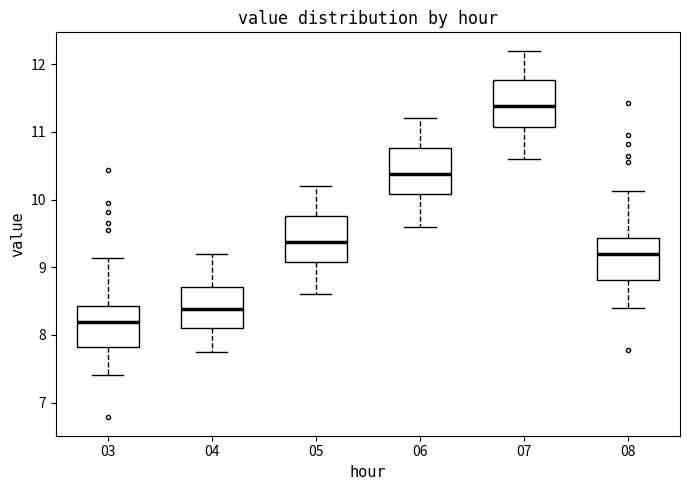

Reading left to right, read every box against the y-axis: the position of its median line, the range the box covers, and the ends of its whiskers. The values are not printed on the chart, so give them approximately, as read against the axis.

03: median 8.2, box 7.8 to 8.4, whiskers 7.4 to 9.1
04: median 8.4, box 8.1 to 8.7, whiskers 7.8 to 9.2
05: median 9.4, box 9.1 to 9.8, whiskers 8.6 to 10.2
06: median 10.4, box 10.1 to 10.8, whiskers 9.6 to 11.2
07: median 11.4, box 11.1 to 11.8, whiskers 10.6 to 12.2
08: median 9.2, box 8.8 to 9.4, whiskers 8.4 to 10.1